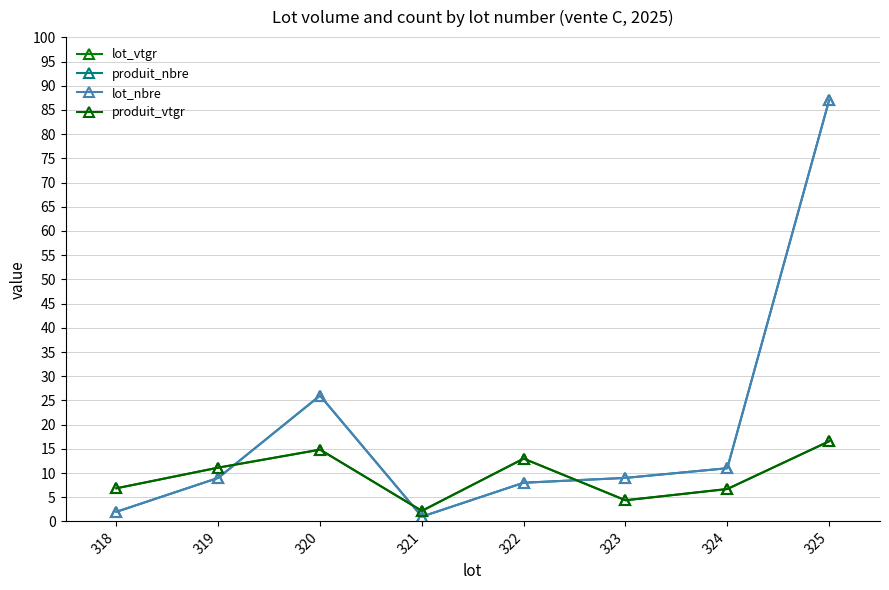

List the labels in order of lot_nbre value, smallest first.

321, 318, 322, 319, 323, 324, 320, 325